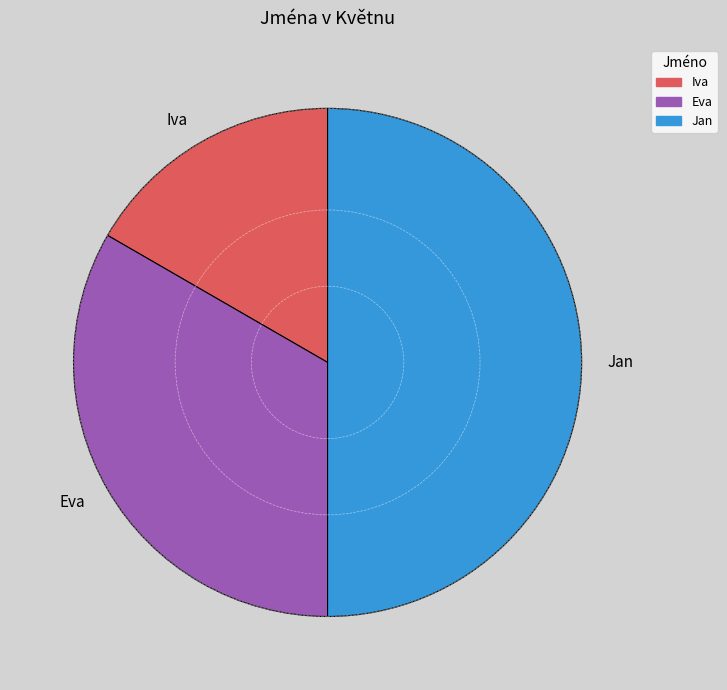

Do Jan and Iva together represent more than half of the pie?

Yes